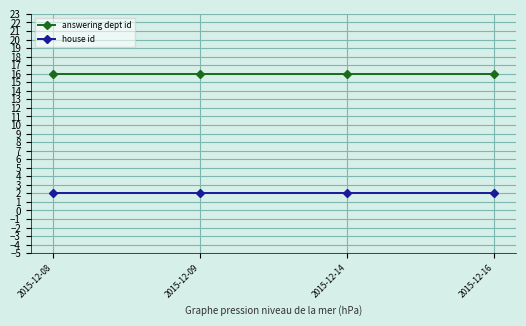

List the series in order of their peak value, highest first.

answering dept id, house id